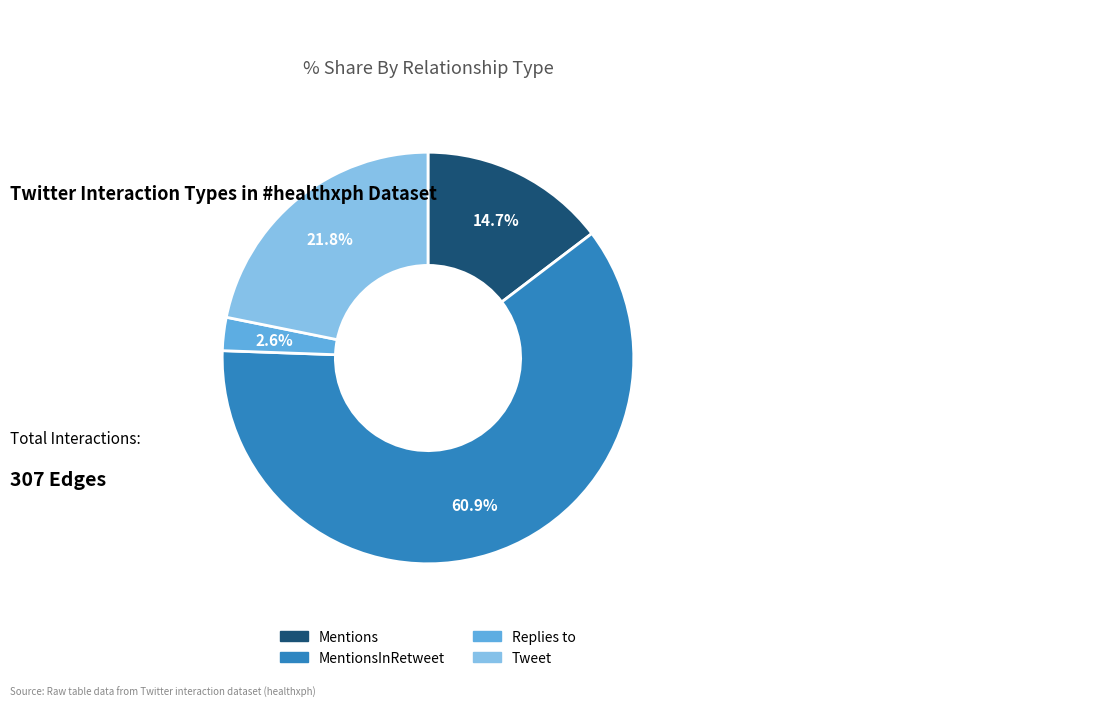

To the nearest percent, what is the combined percentage of Mentions and Tweet?

36%